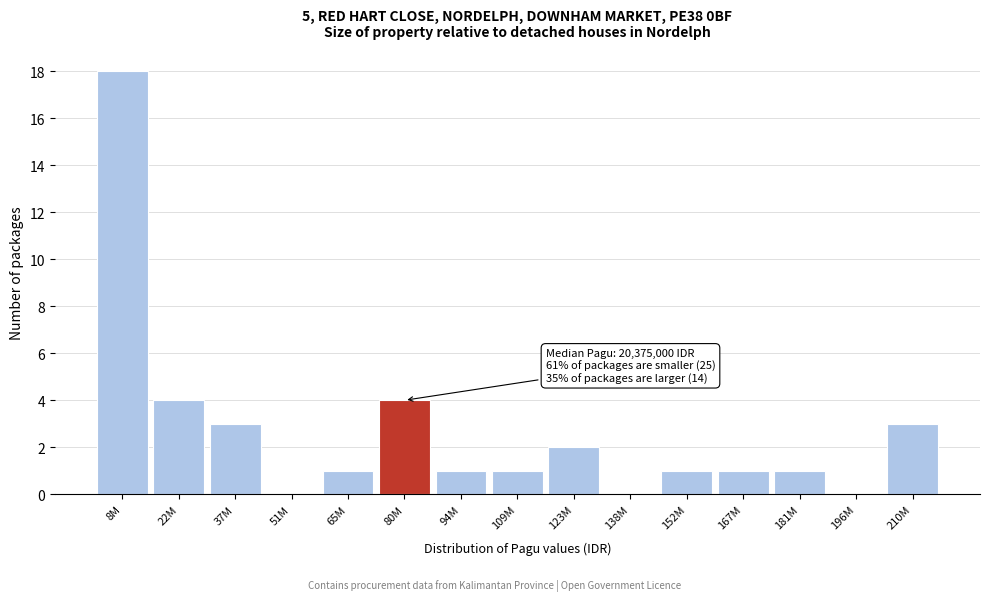

Reading left to right, extract all data points from this chart.

8M=18	22M=4	37M=3	51M=0	65M=1	80M=4	94M=1	109M=1	123M=2	138M=0	152M=1	167M=1	181M=1	196M=0	210M=3